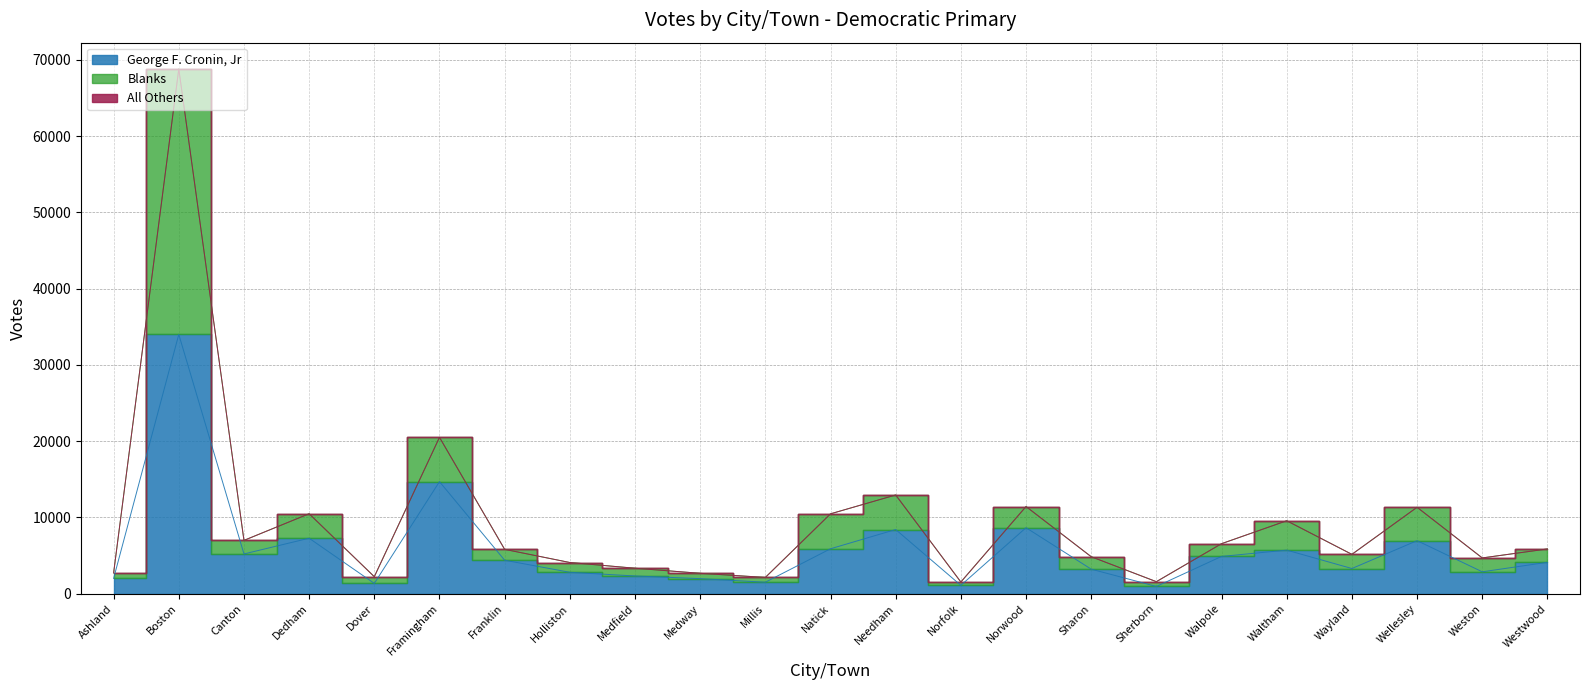

Is it true that Blanks equals 5137 at Waltham?

False